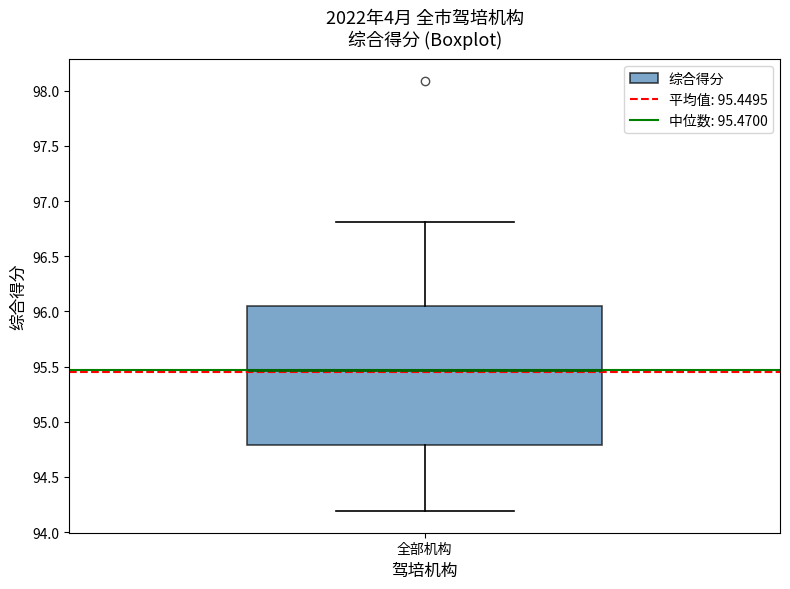

Where does the upper whisker of the box for 全部机构 end on the y-axis? The values are not printed on the chart, so give them approximately, as read against the axis.

96.80